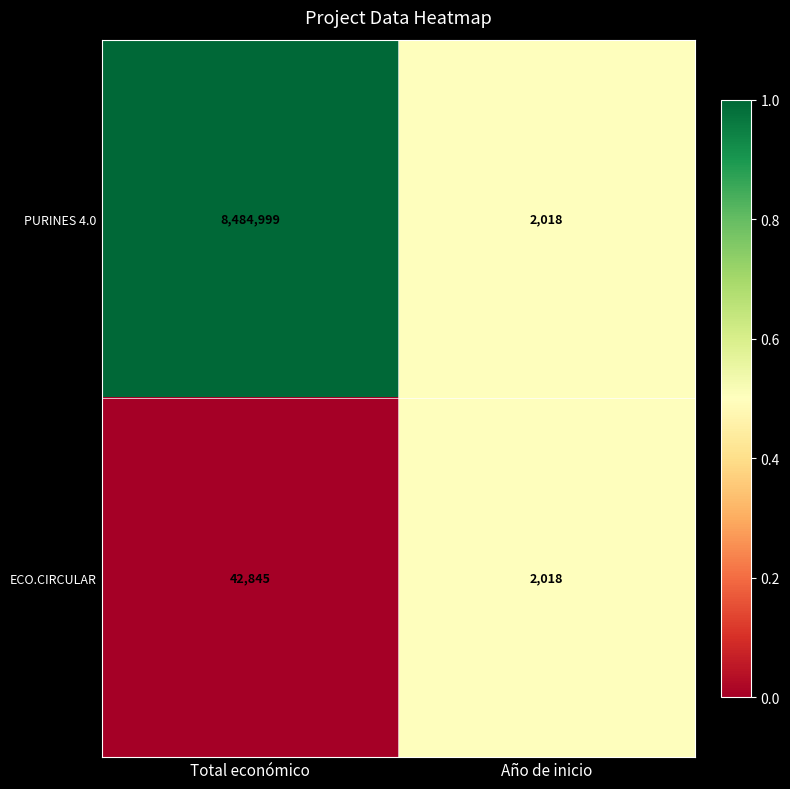

Count the number of data series in this chart.

2